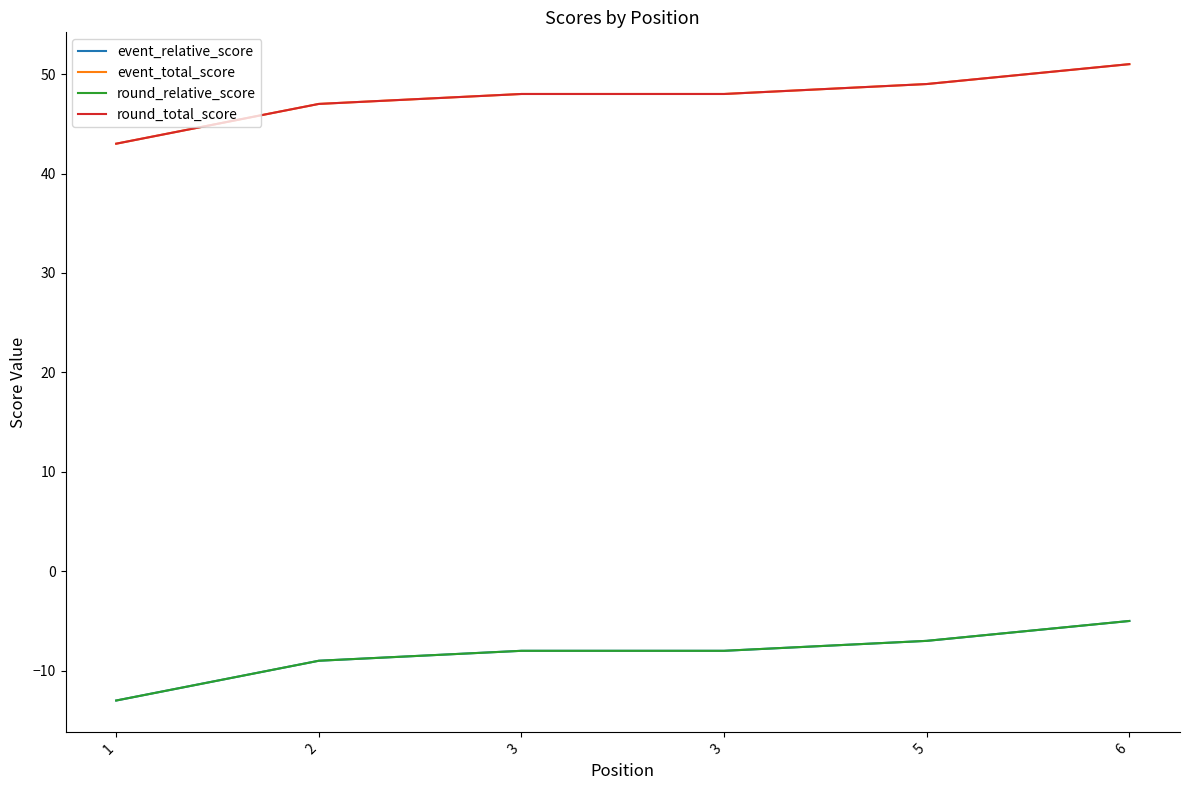

Rank the series by their maximum value, from highest to lowest.

event_total_score, round_total_score, event_relative_score, round_relative_score